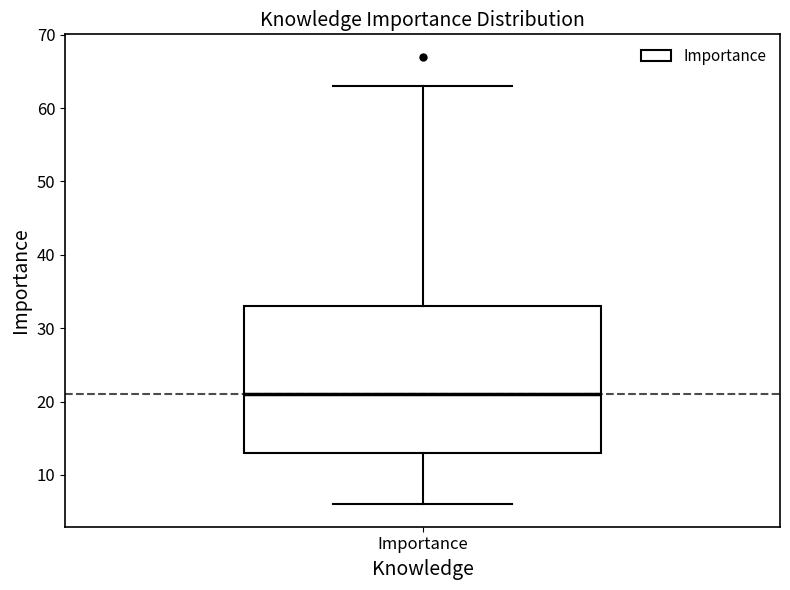

Transcribe this box plot: give where the median line is, the range the box spans, and where the two whiskers end, as read against the y-axis. The values are not printed on the chart, so give them approximately, as read against the axis.

median 21, box 13 to 33, whiskers 6 to 63